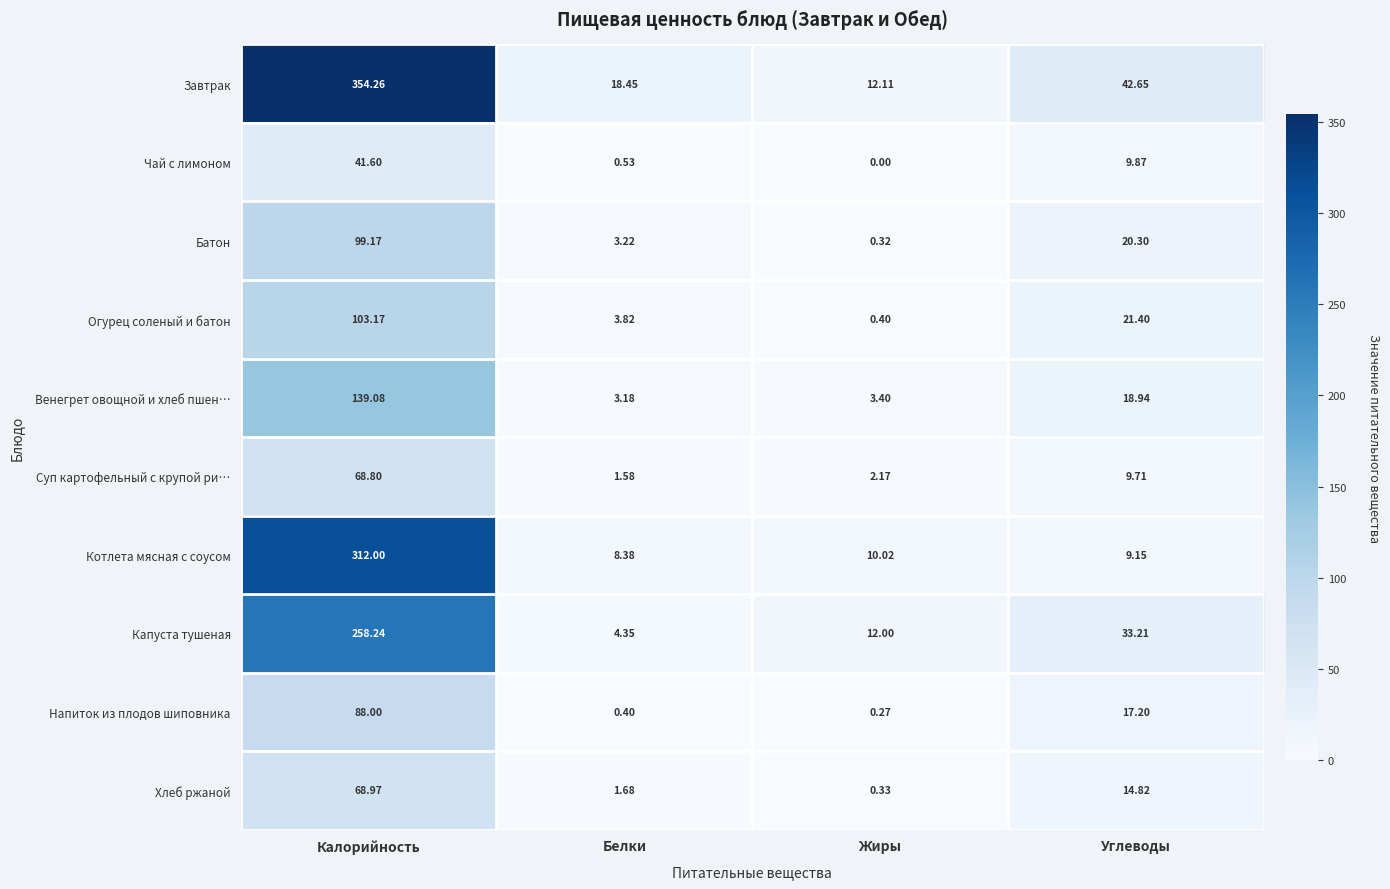

At which label does Напиток из плодов шиповника first exceed 17?

Калорийность